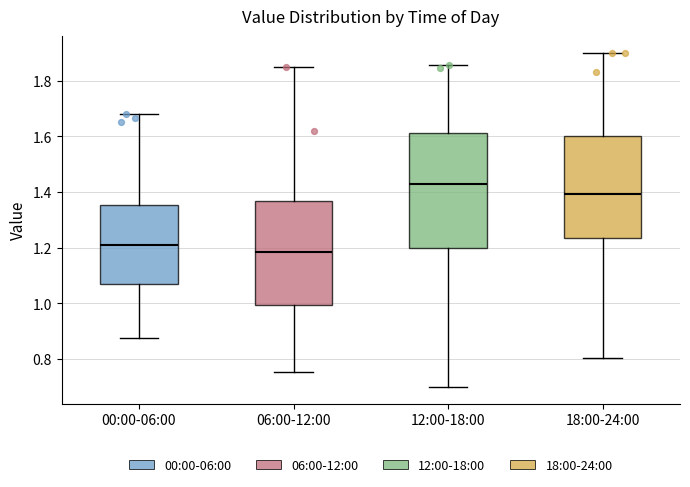

Where is the lower edge of the box for 06:00-12:00 on the y-axis? The values are not printed on the chart, so give them approximately, as read against the axis.

1.00